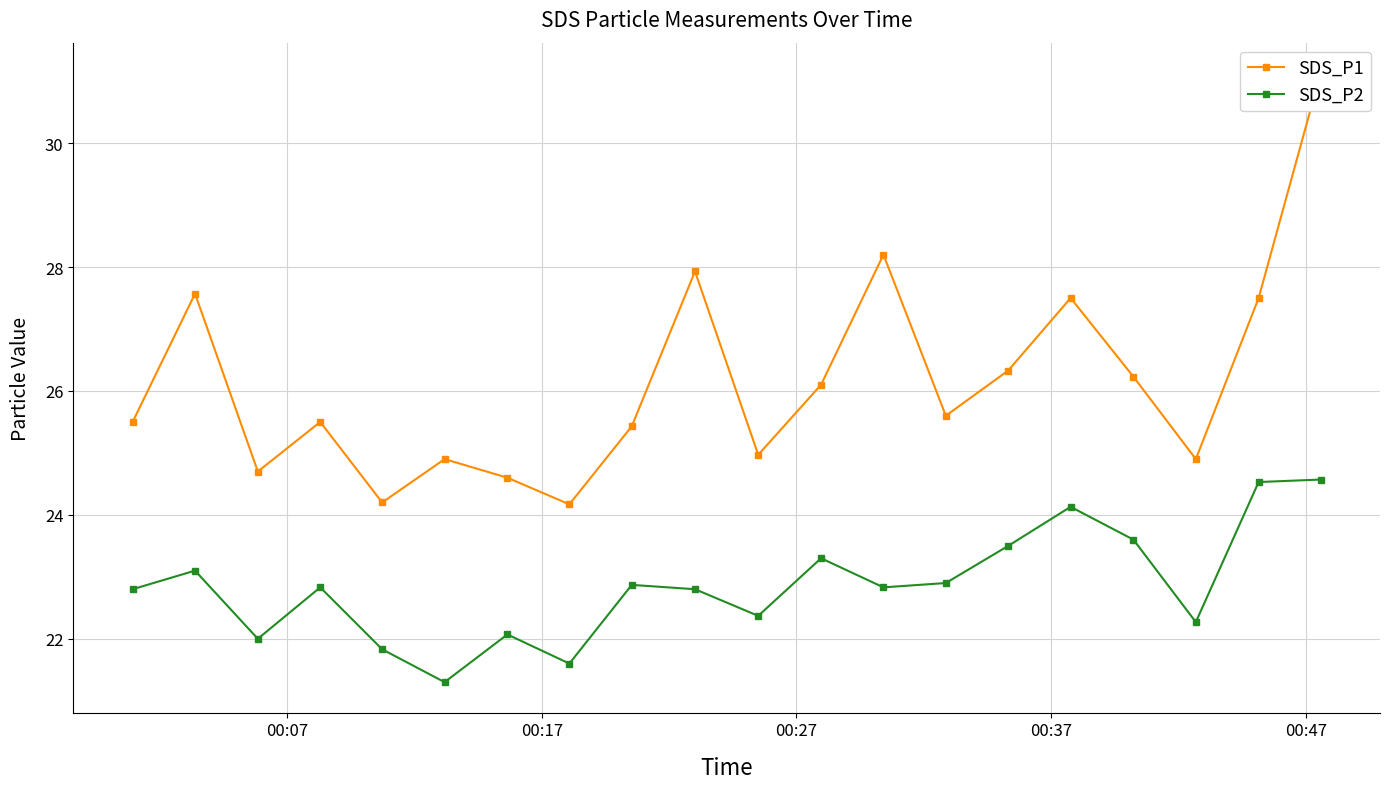

What is the highest value of the SDS_P2 series?

24.6